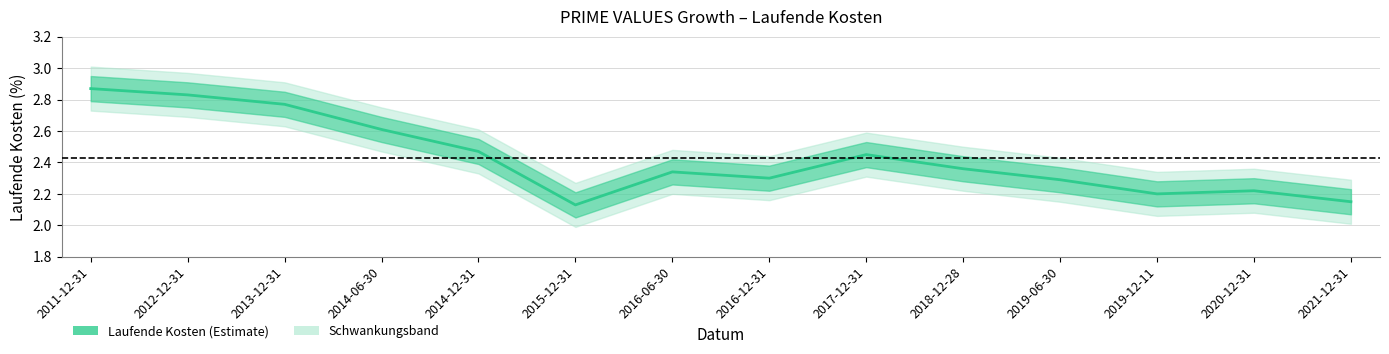

List the labels in order of value, largest first.

2011-12-31, 2012-12-31, 2013-12-31, 2014-06-30, 2014-12-31, 2017-12-31, 2018-12-28, 2016-06-30, 2016-12-31, 2019-06-30, 2020-12-31, 2019-12-11, 2021-12-31, 2015-12-31